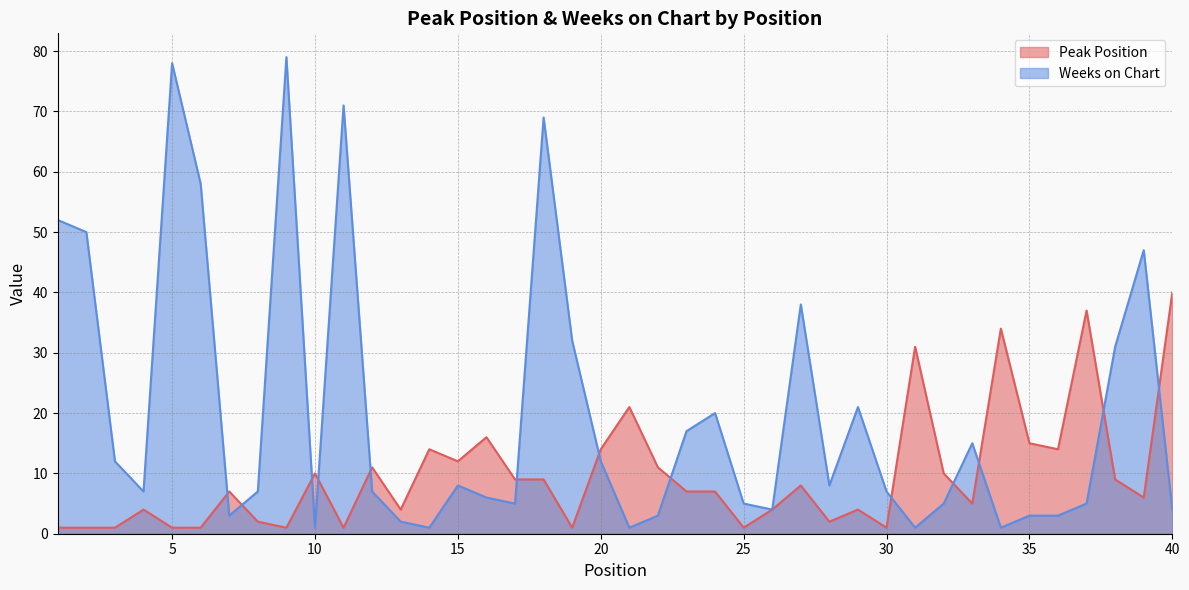

Is it true that Weeks on Chart equals 65 at 27?

False